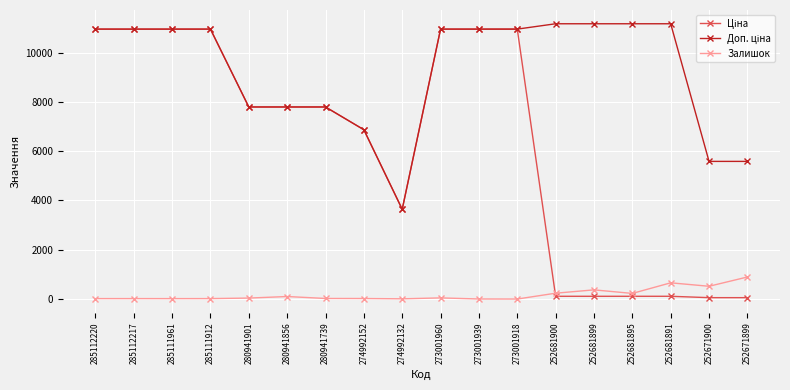

Is it true that Залишок equals 18.0 at 285112217?

True